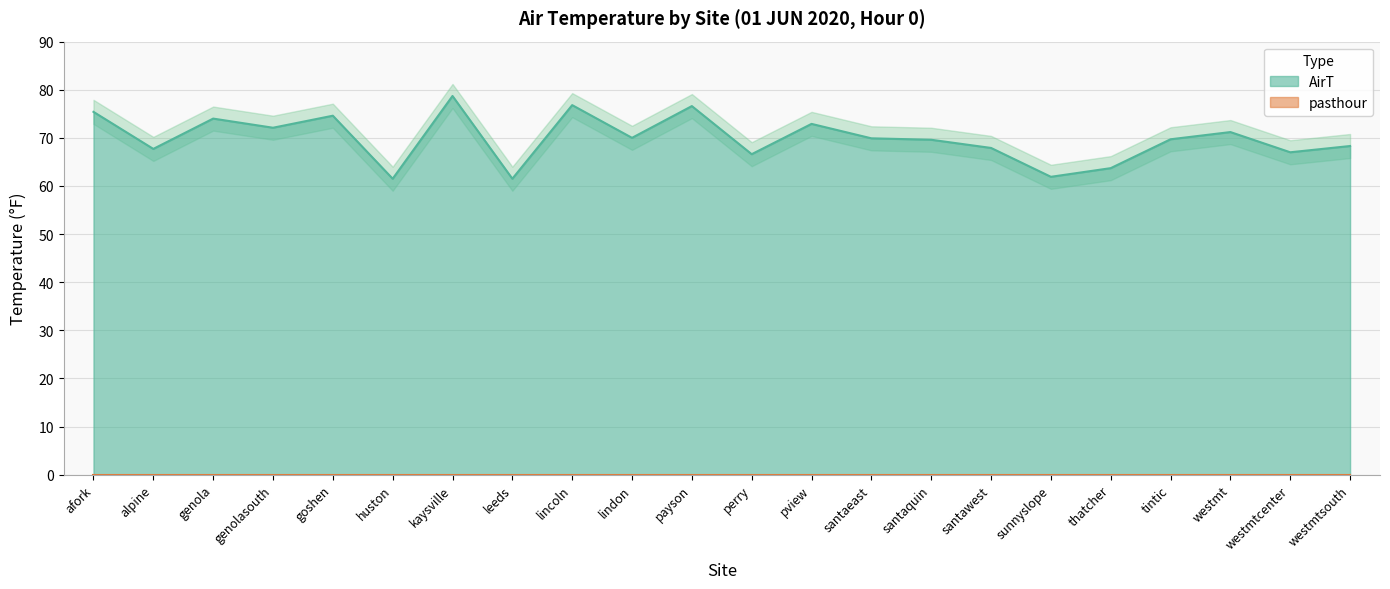

What is the average value?

69.9